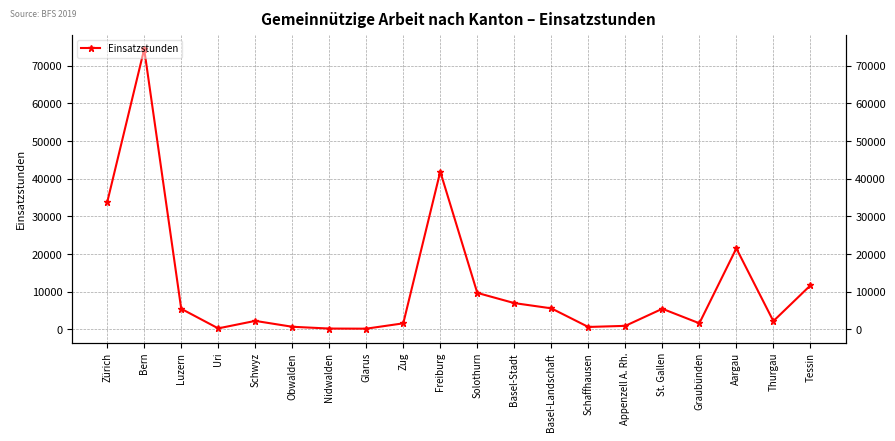

Reading right to left, list all the values displayed in this chart.

11664	2191	21502	1621	5466	932	638	5584	6977	9686	41890	1601	184	216	692	2250	264	5468	74425	33732